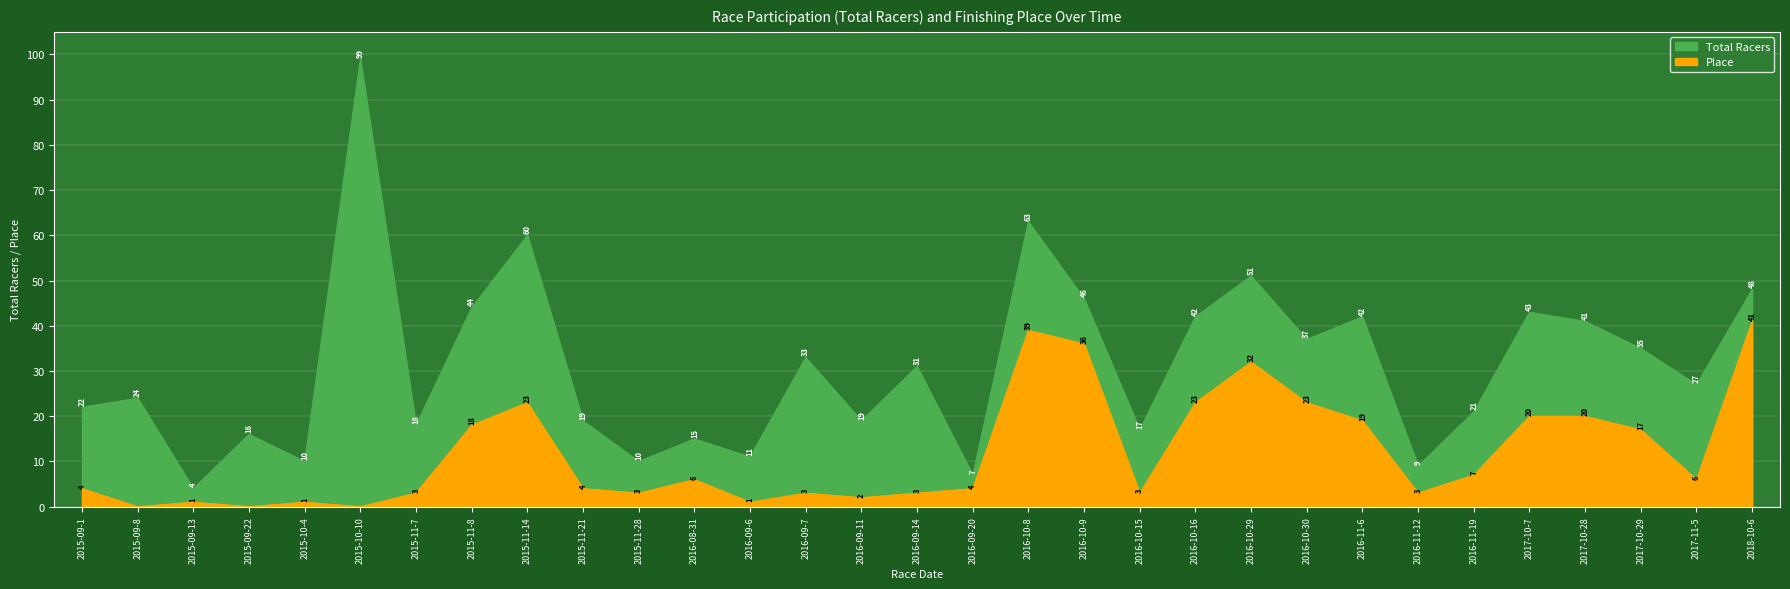

Rank the series by their maximum value, from highest to lowest.

Total Racers, Place